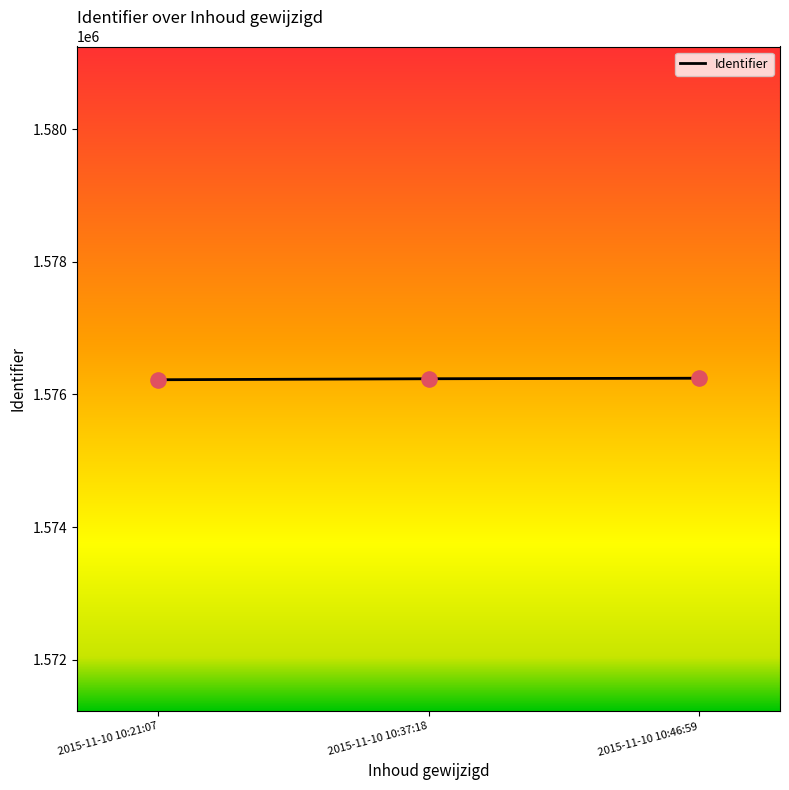

What is the smallest value displayed?

1576221